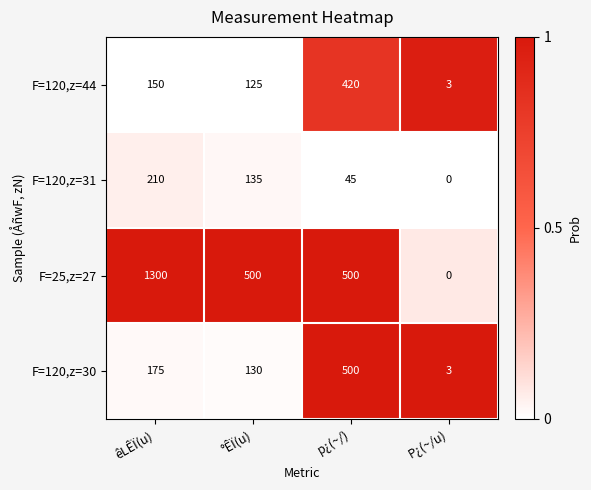

What is the difference between the highest and lowest values at p¿(~/)?

455